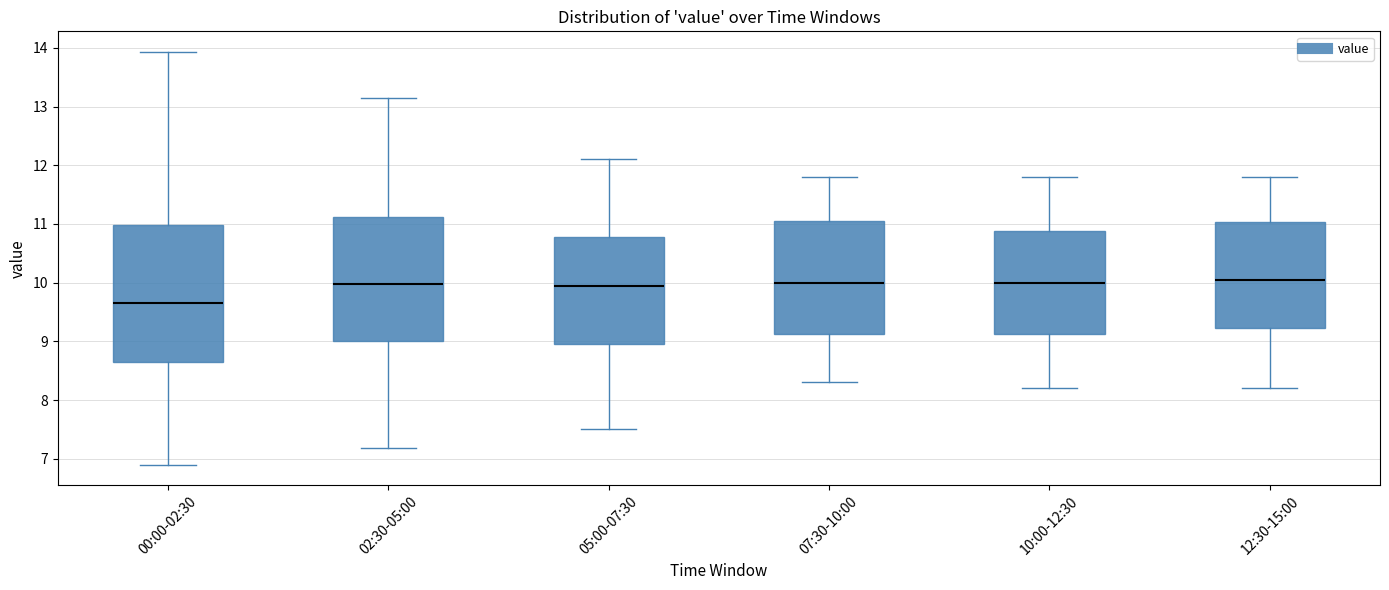

Where is the lower edge of the box for 12:30-15:00 on the y-axis? The values are not printed on the chart, so give them approximately, as read against the axis.

9.2